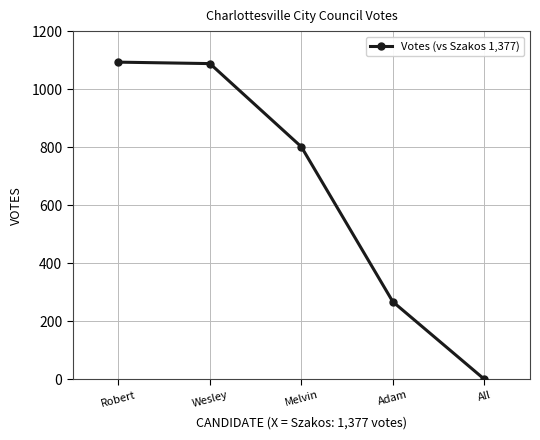

Where does the data first go above 801?

Robert